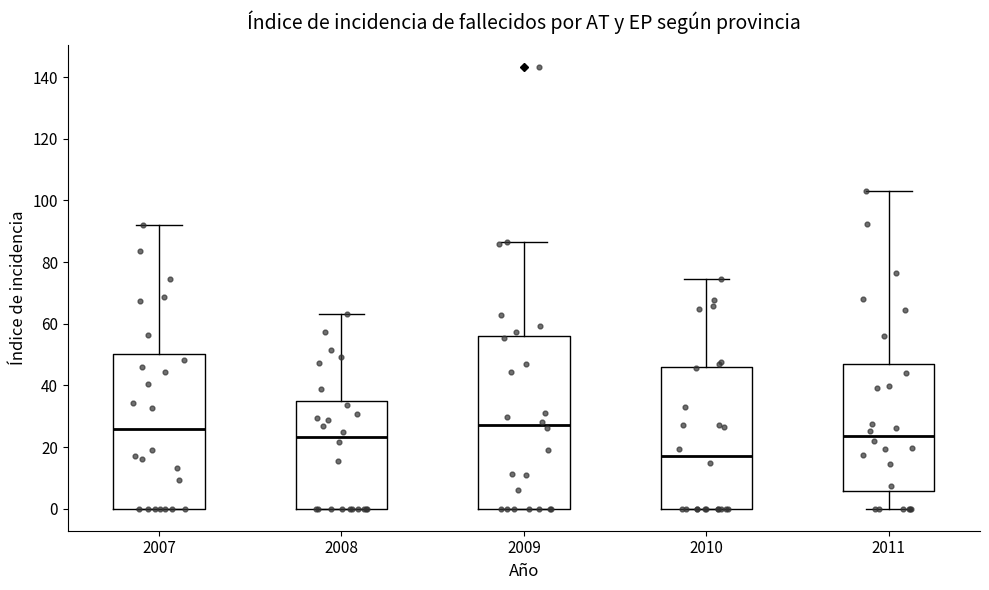

Which box's median line is the lowest?

2010